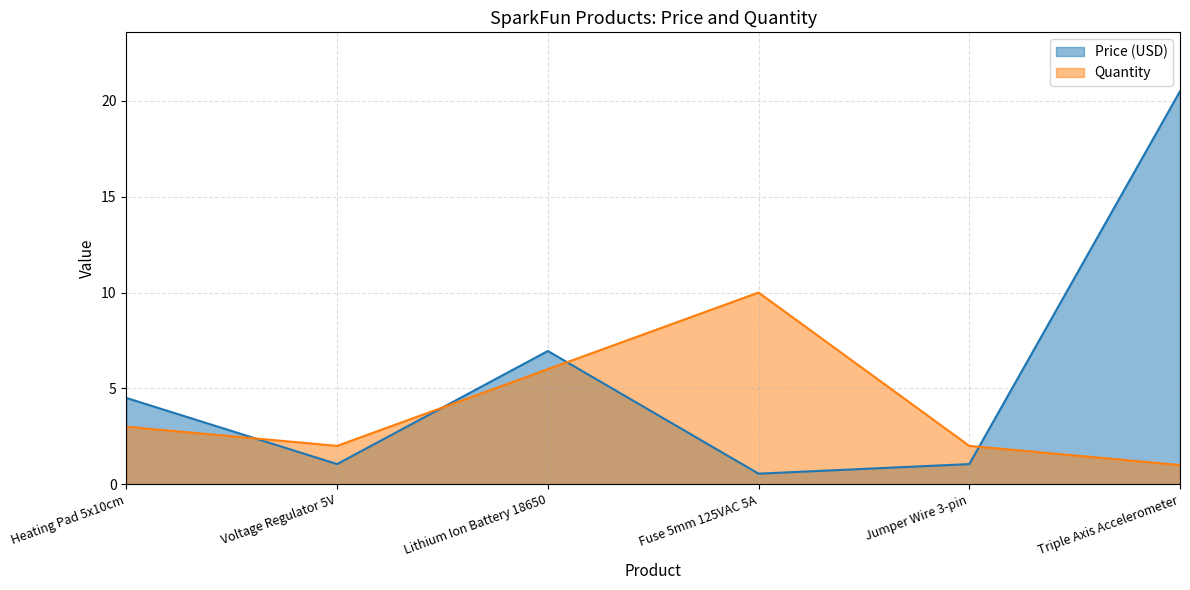

What is the label of the 3rd point from the right?

Fuse 5mm 125VAC 5A